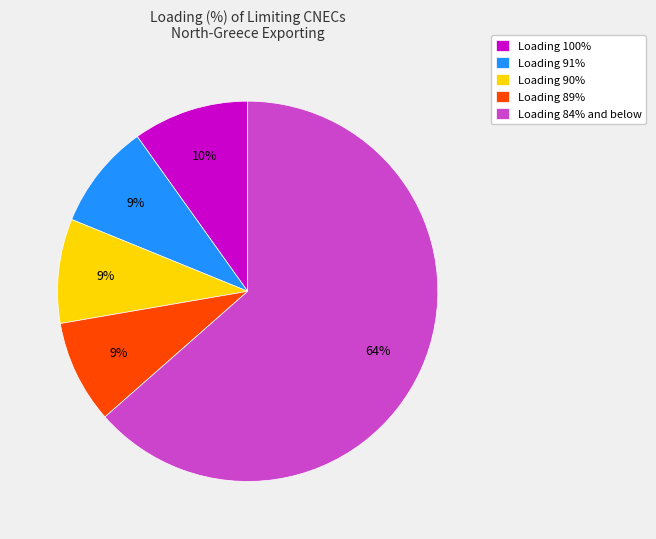

To the nearest percent, what percentage of the pie is Loading 90%?

9%